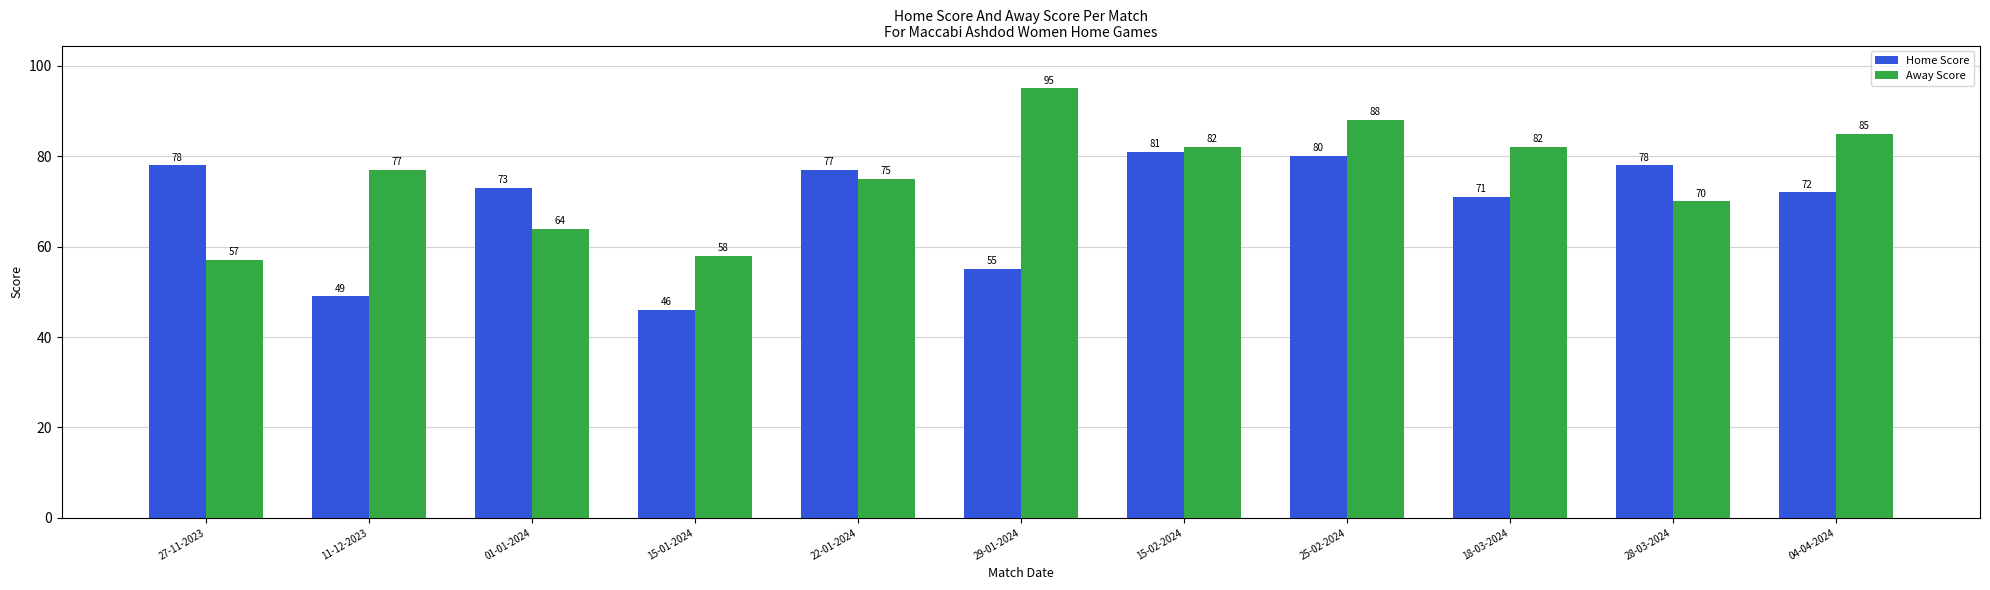

Rank the series by their average value, from lowest to highest.

Home Score, Away Score